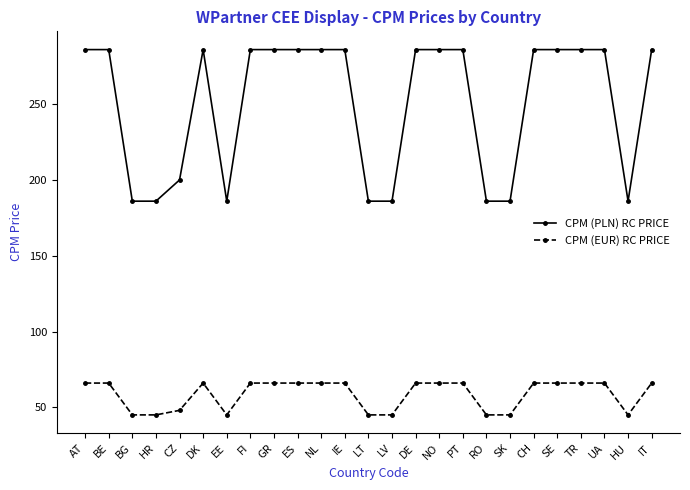

The value of CPM (PLN) RC PRICE at FI is 374. True or false?

False